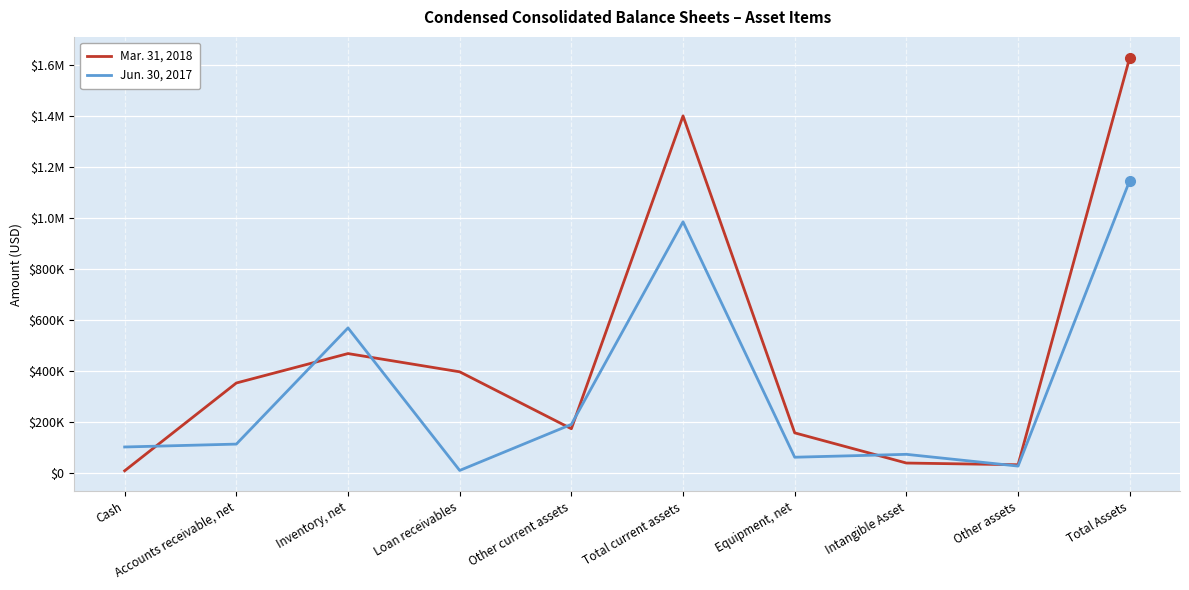

Rank the series at Equipment, net from lowest to highest value.

Jun. 30, 2017, Mar. 31, 2018